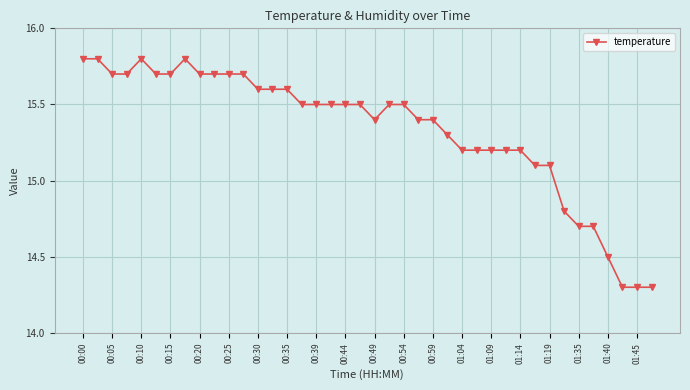

What is the value of the 11th point from the left?

15.7